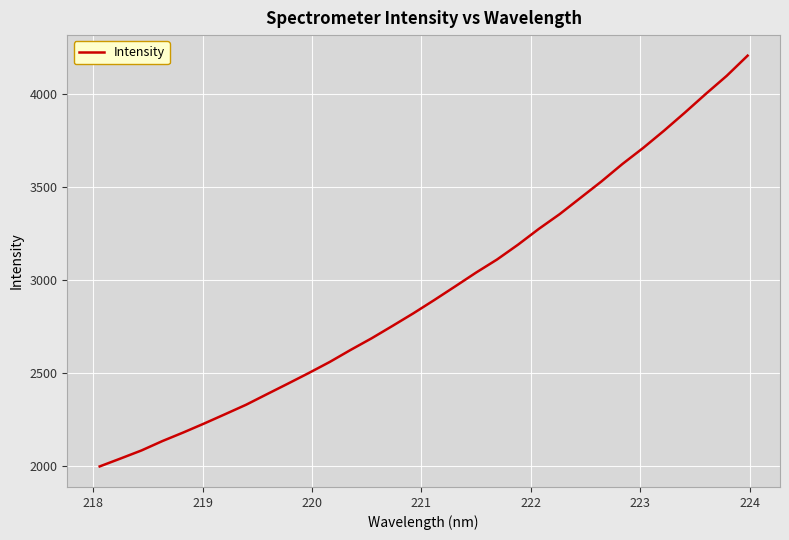

What is the smallest value displayed?

1997.8